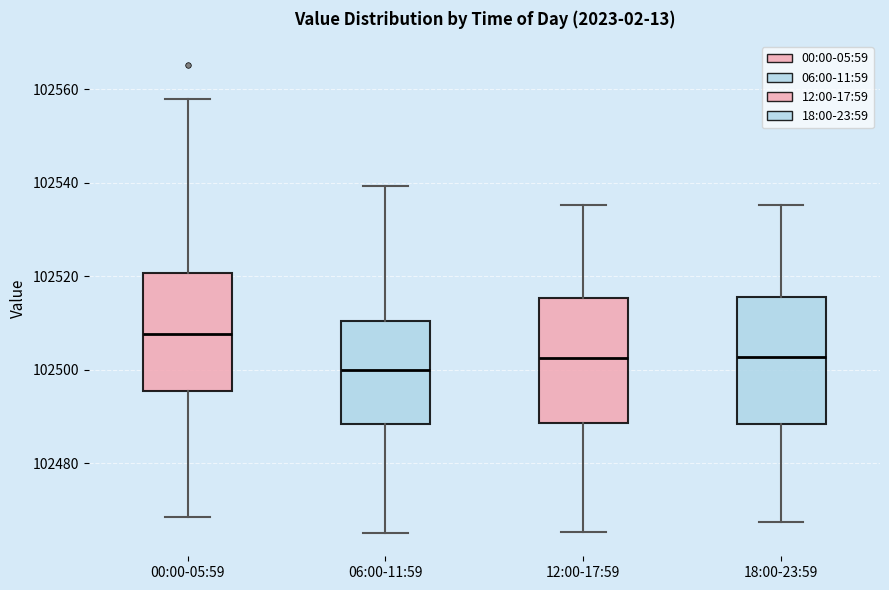

Which box has the lowest median line?

06:00-11:59